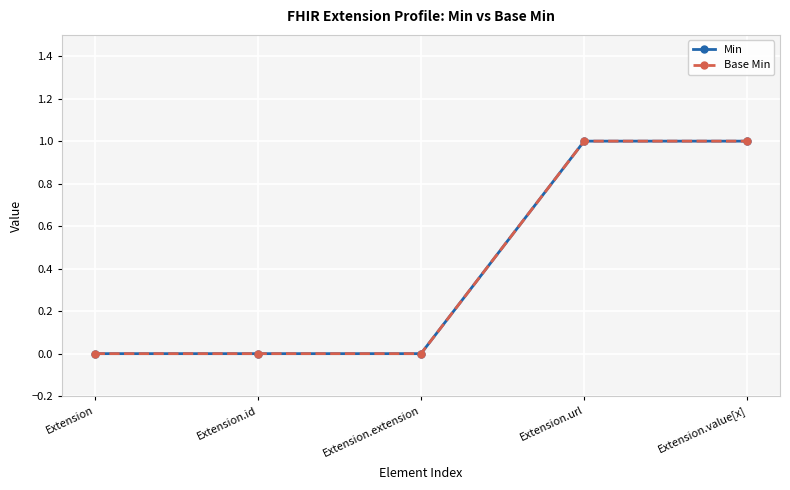

Does the chart have visible grid lines?

Yes